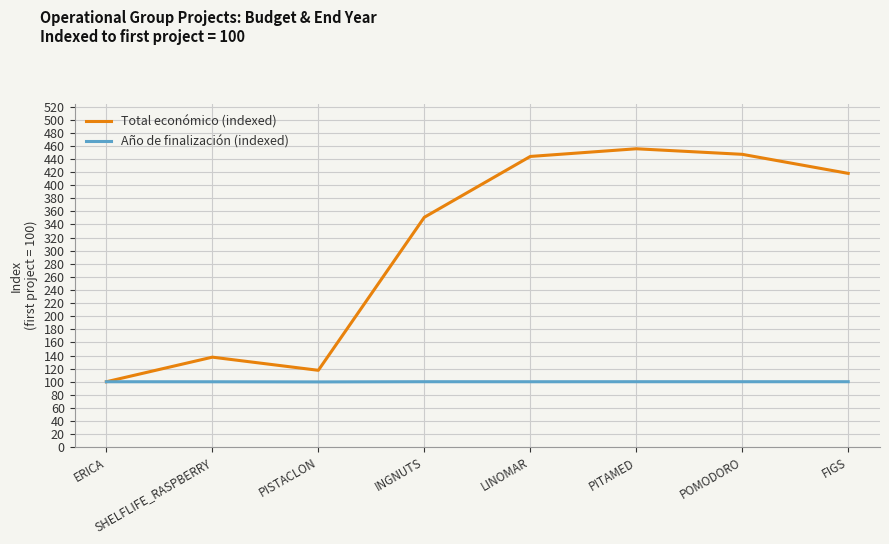

At how many categories does at least one series exceed 264?

5